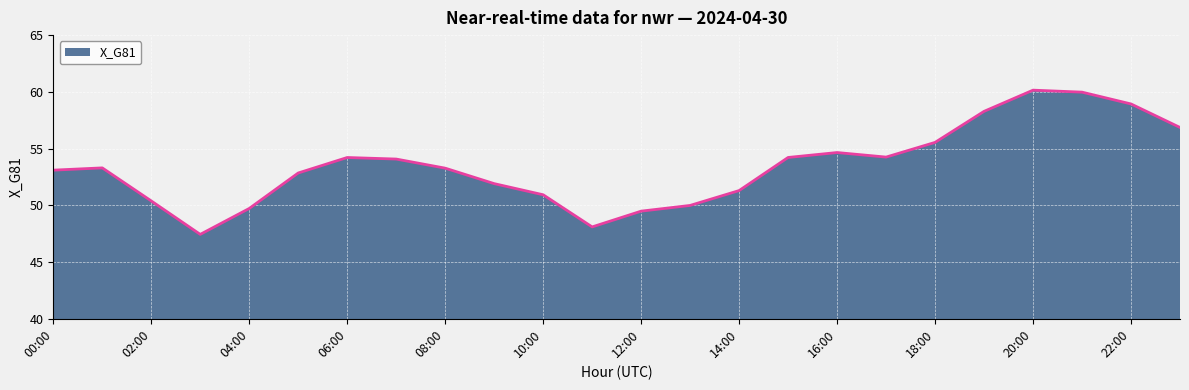

What is the minimum value shown in the chart?

47.4